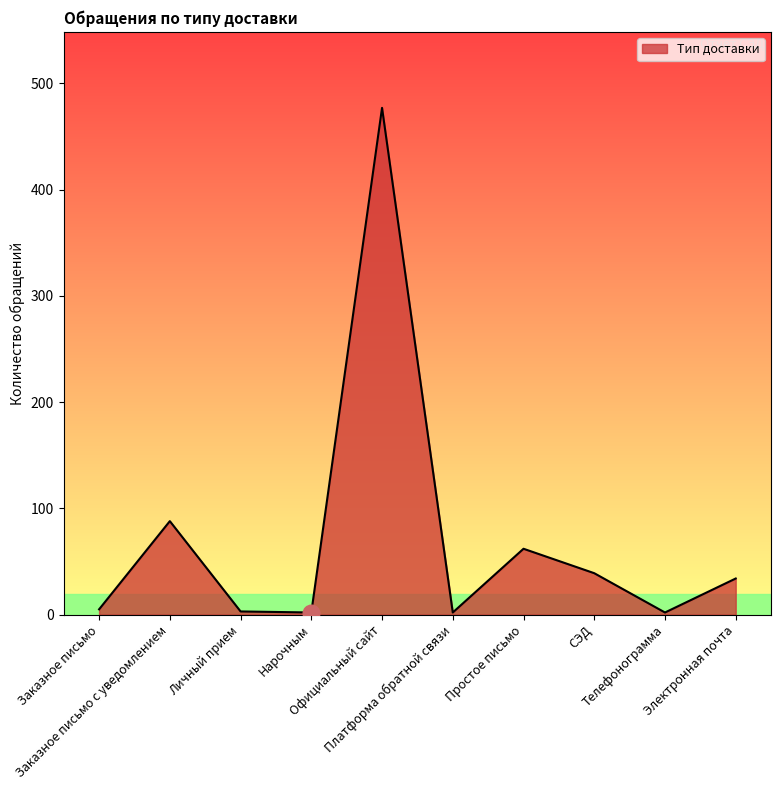

Between Простое письмо and Платформа обратной связи, which is larger?

Простое письмо